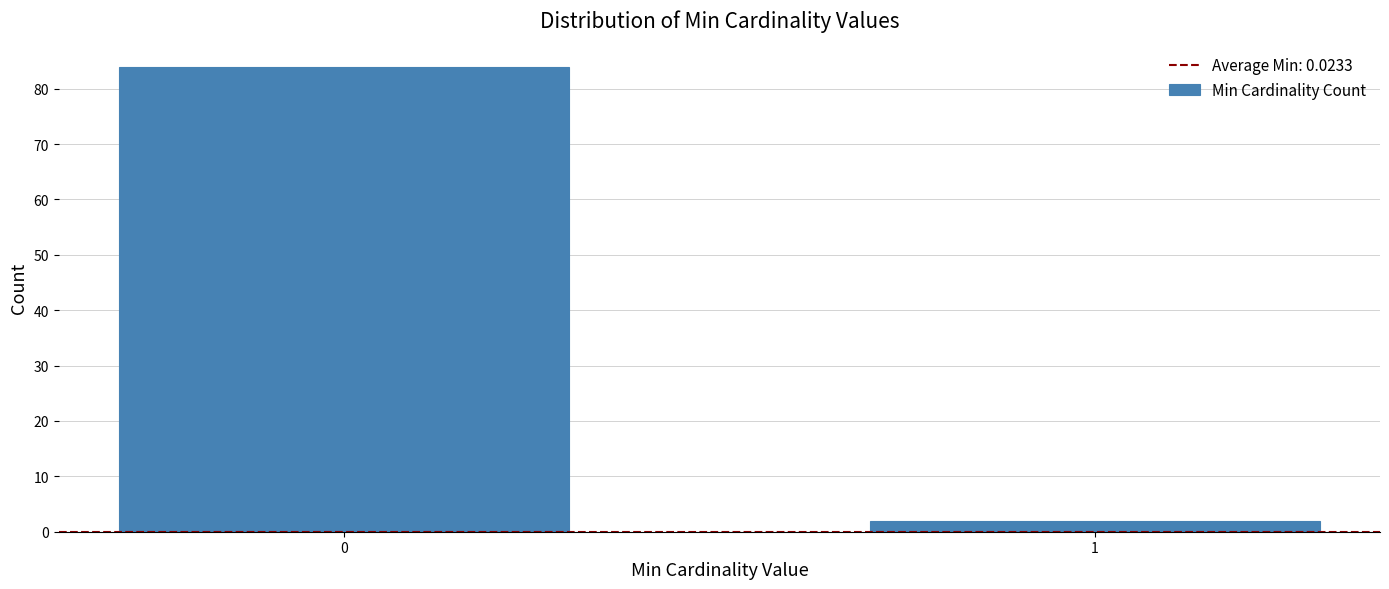

Reading left to right, what are all the values shown in this chart?

84	2